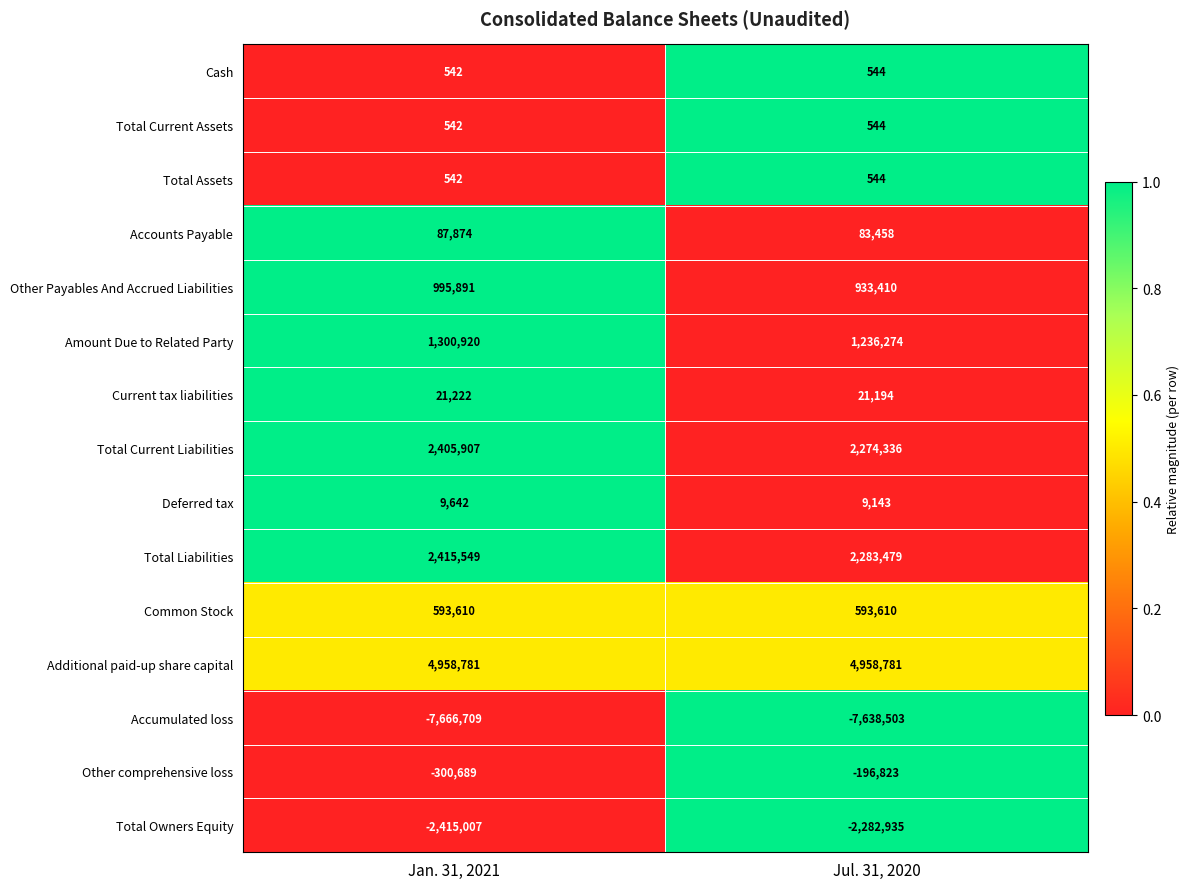

The value of Current tax liabilities at Jul. 31, 2020 is 31368. True or false?

False